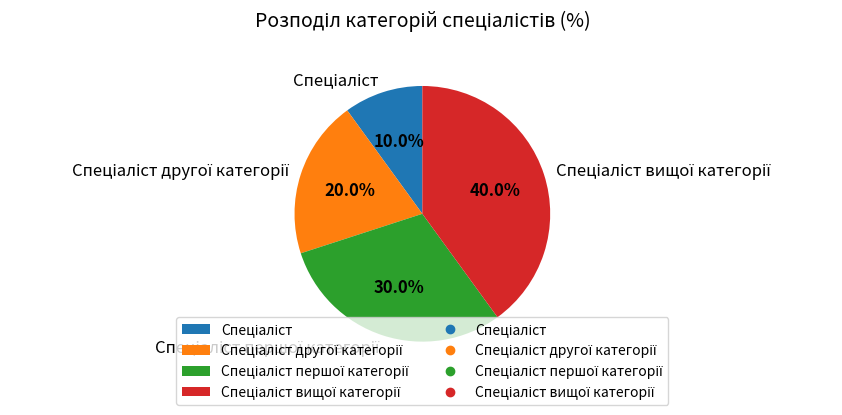

Is there a majority slice in this chart?

No